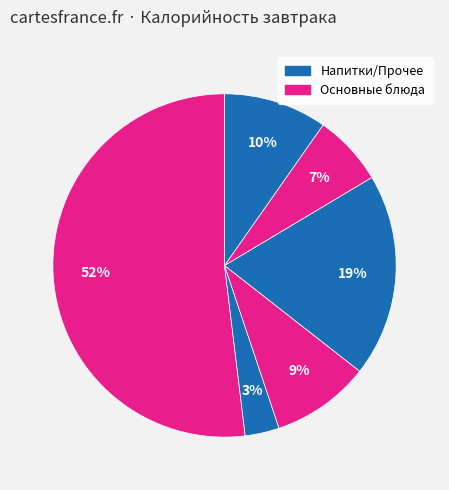

How many slices are in this pie chart?

6